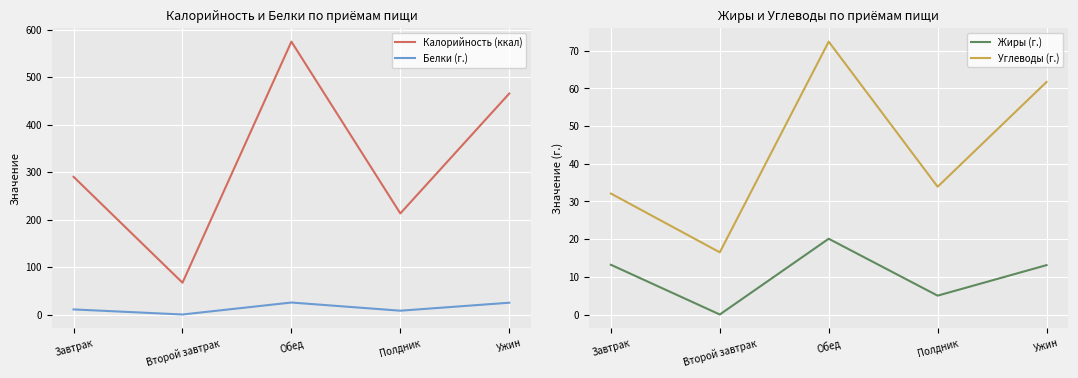

How many values in the Калорийность (ккал) series are below 290?

2